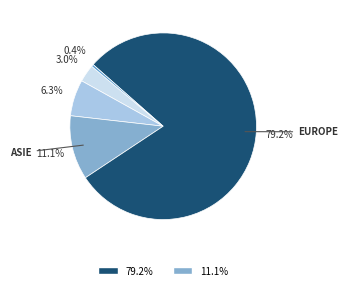

Does any single category account for the majority?

Yes